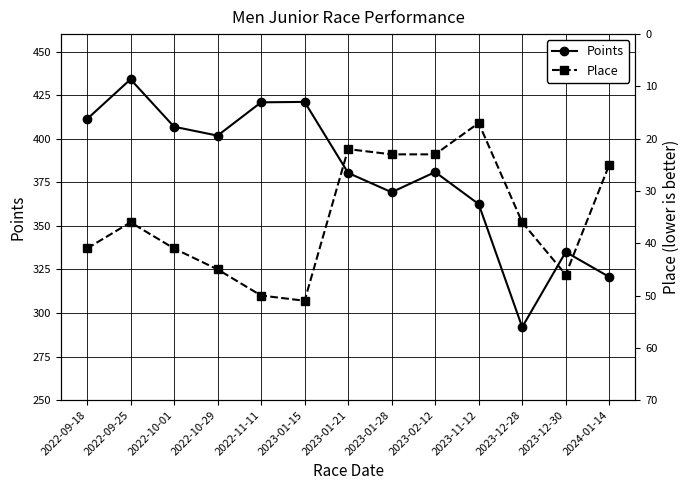

What is the sum of all Points values?

4936.3